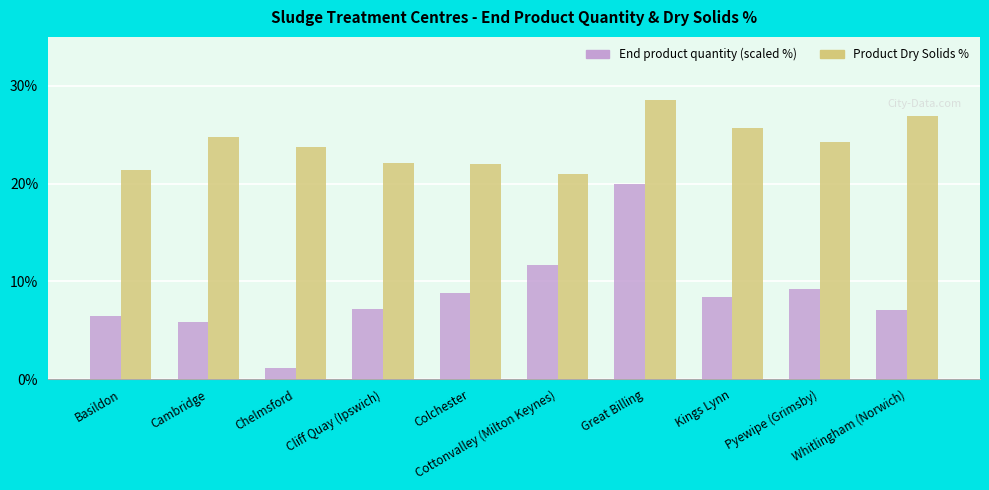

What is the maximum value shown in the chart?

28.6